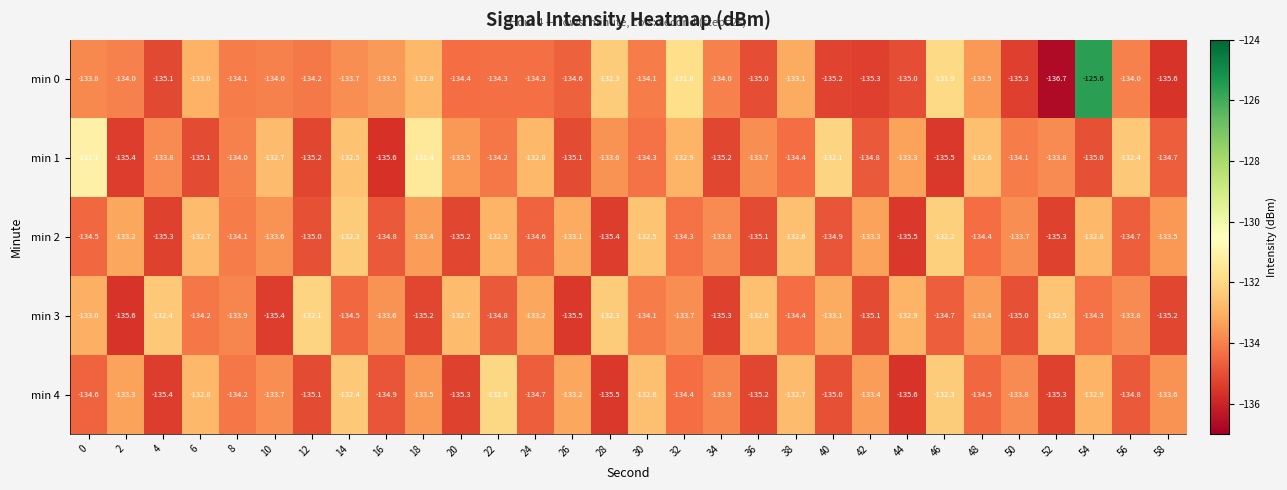

At which category is the sum across all series the highest?

54